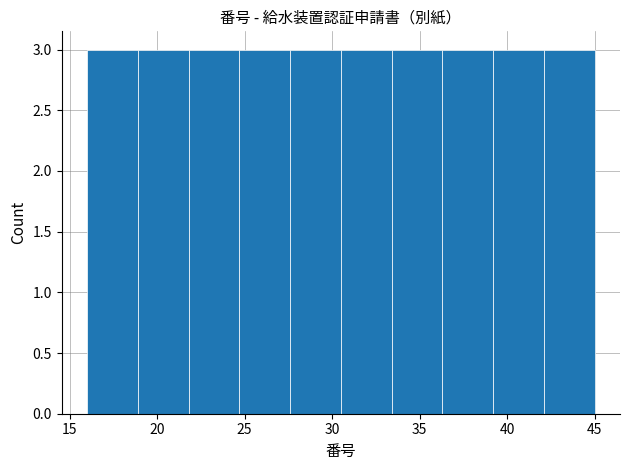

Reading left to right, list every bar in this chart as the range it spans on the x-axis followed by its height. Neither the bar edges nor the heights are printed on the chart, so give them approximately, as read against the axes.

16.0 to 18.9: 3
18.9 to 21.8: 3
21.8 to 24.7: 3
24.7 to 27.6: 3
27.6 to 30.5: 3
30.5 to 33.4: 3
33.4 to 36.3: 3
36.3 to 39.2: 3
39.2 to 42.1: 3
42.1 to 45.0: 3